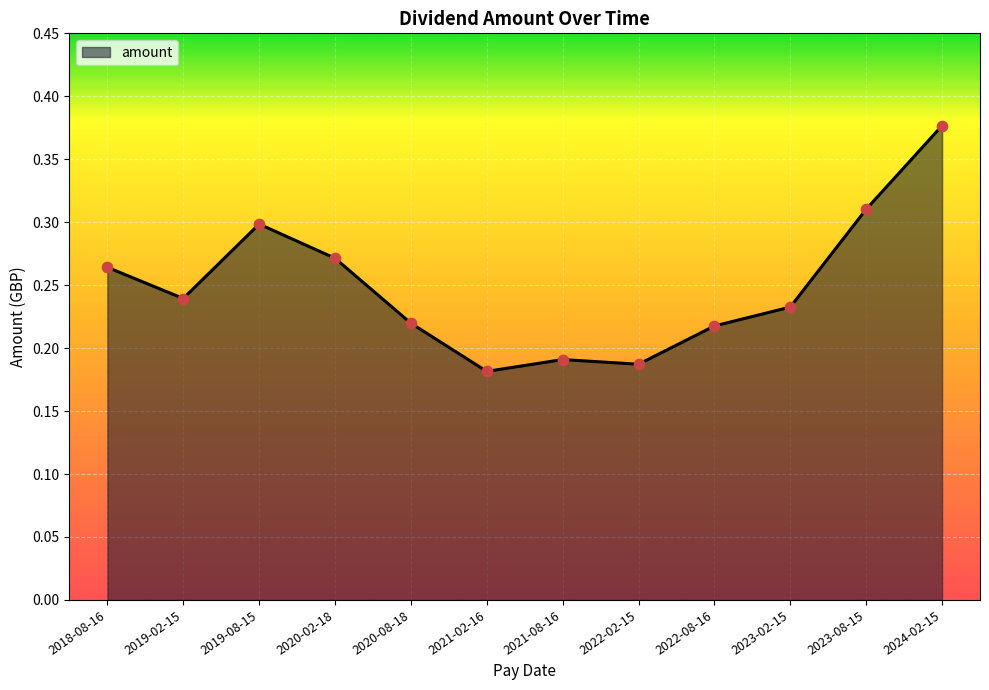

Between 2023-02-15 and 2024-02-15, which is larger?

2024-02-15